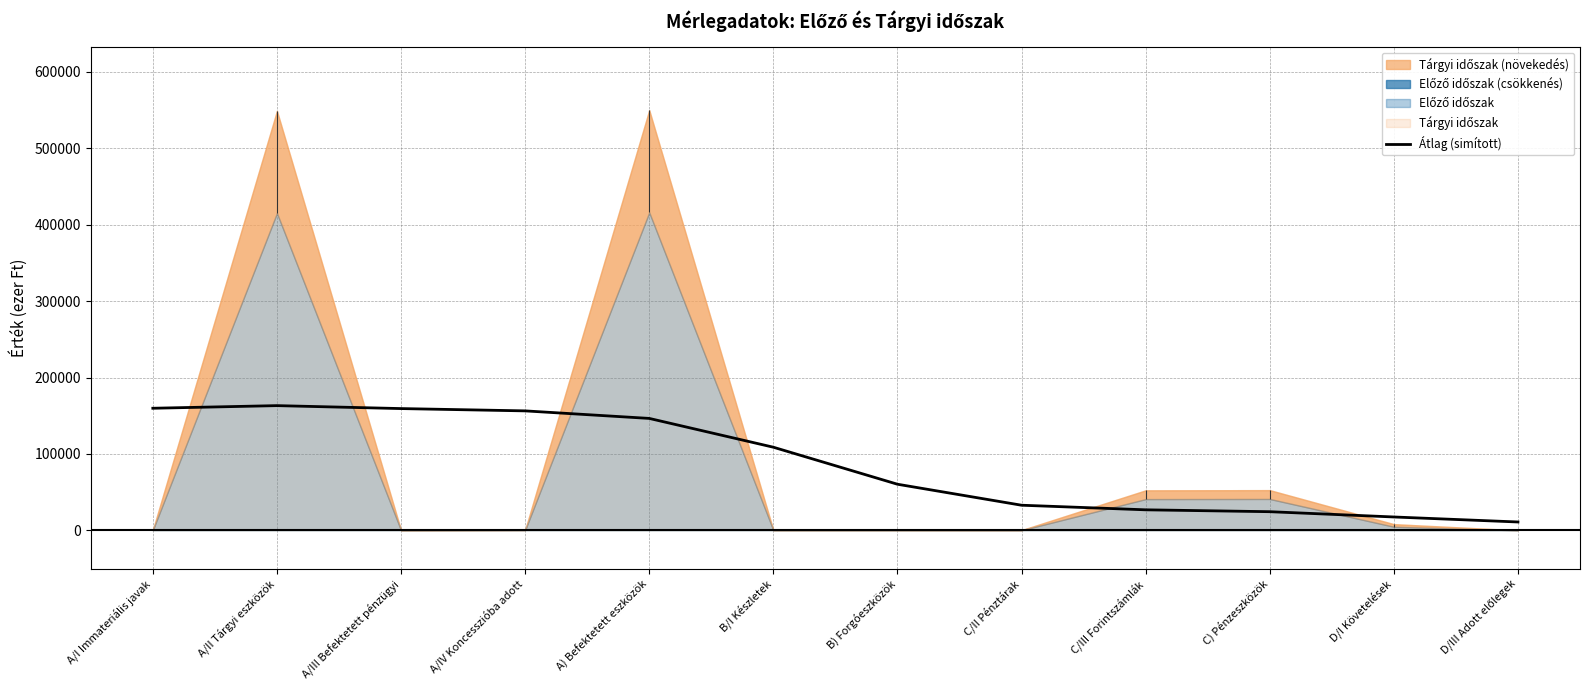

What is the difference between the values at A) Befektetett eszközök and B) Forgóeszközök?

86145.1